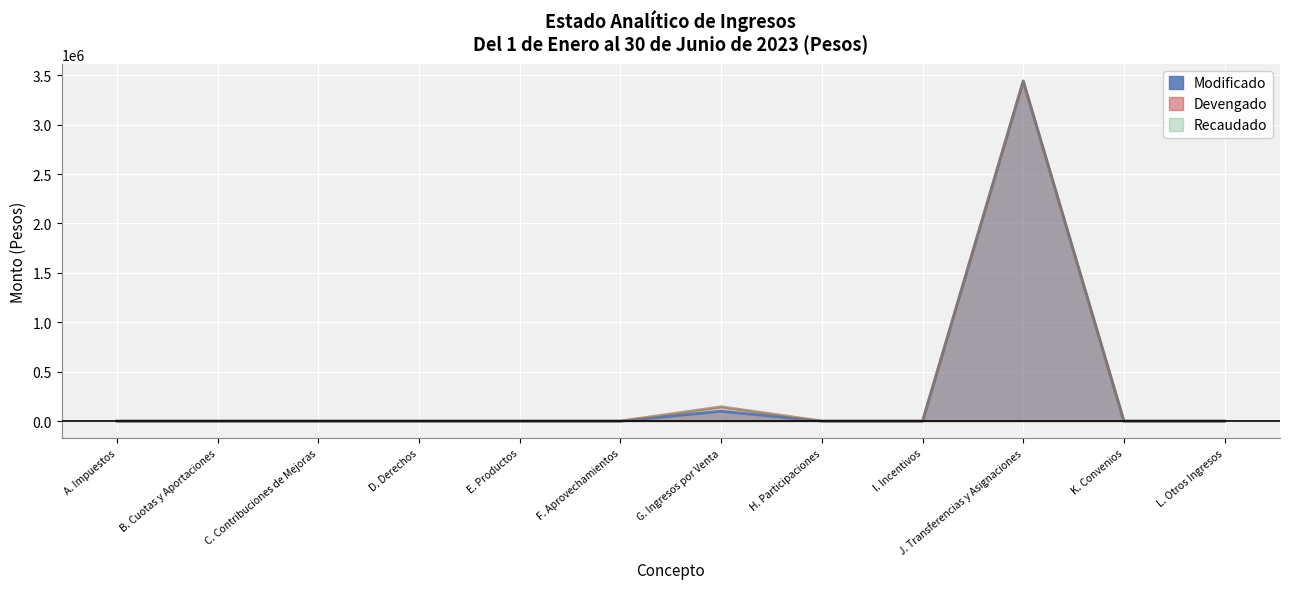

Which series changed the most between K. Convenios and L. Otros Ingresos?

Modificado